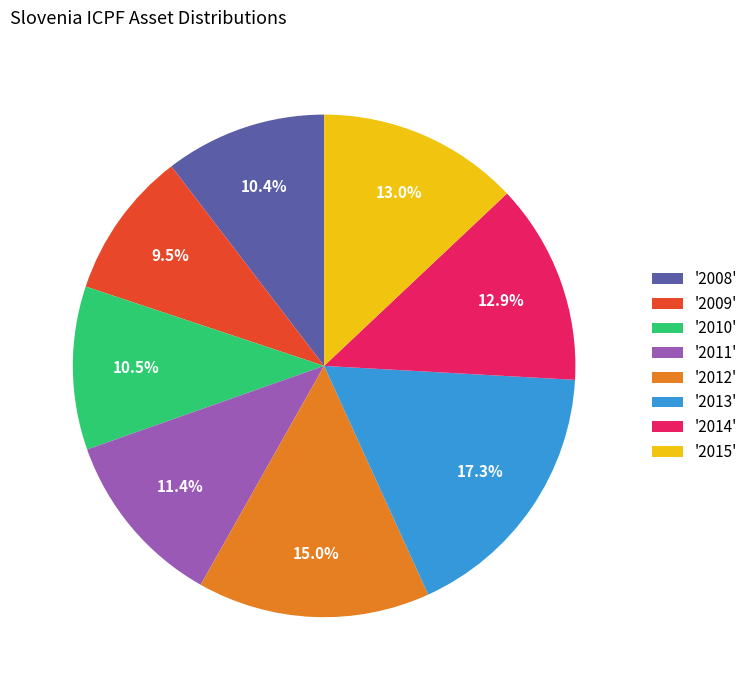

What percentage do '2013' and '2012' together represent?

32.3%